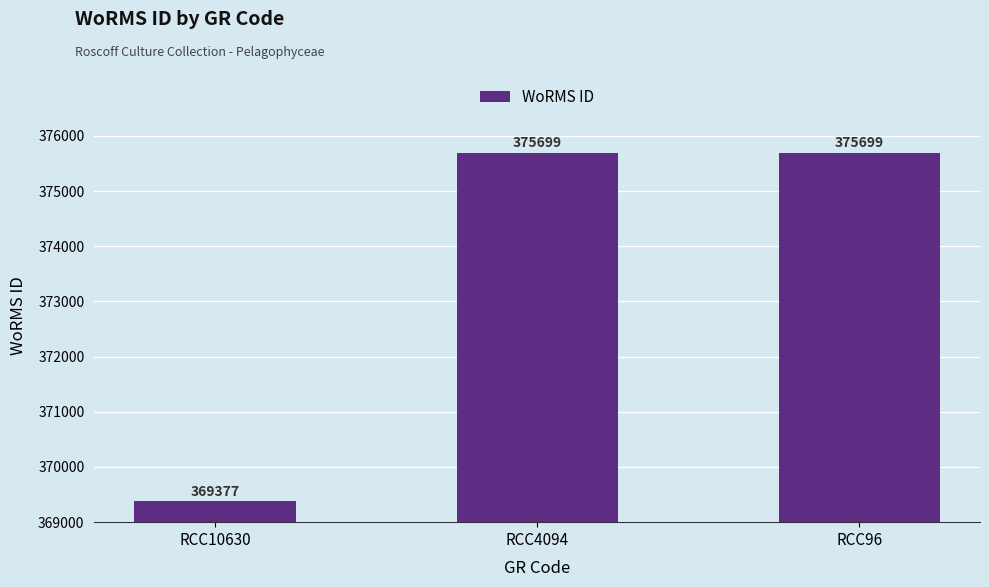

What is the difference between the second highest and minimum values?

6322